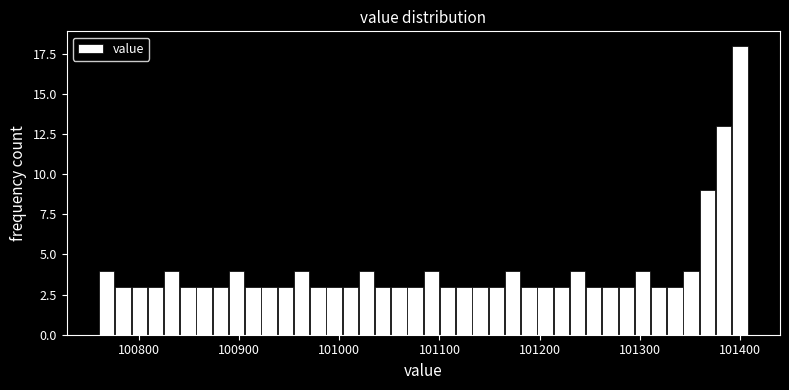

Around what value on the x-axis is the tallest bar? Give the approximate position of its centre, as read against the axis.

101400